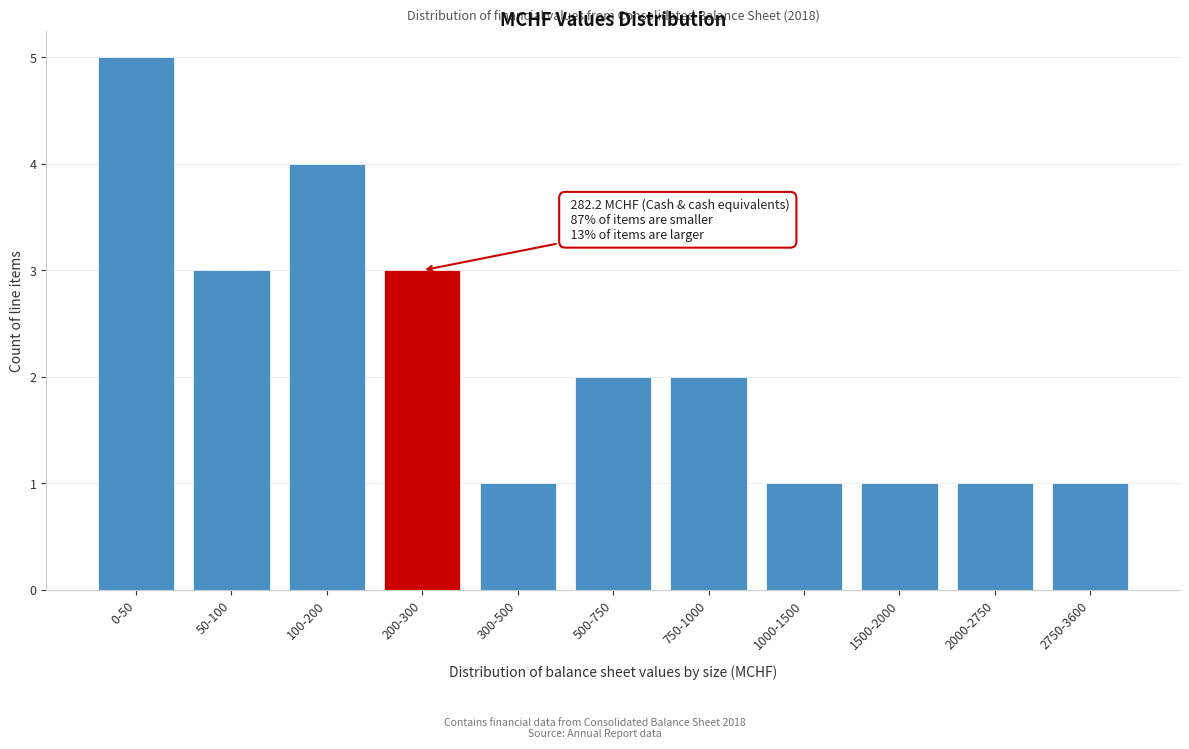

Reading left to right, extract all data points from this chart.

0-50=5	50-100=3	100-200=4	200-300=3	300-500=1	500-750=2	750-1000=2	1000-1500=1	1500-2000=1	2000-2750=1	2750-3600=1